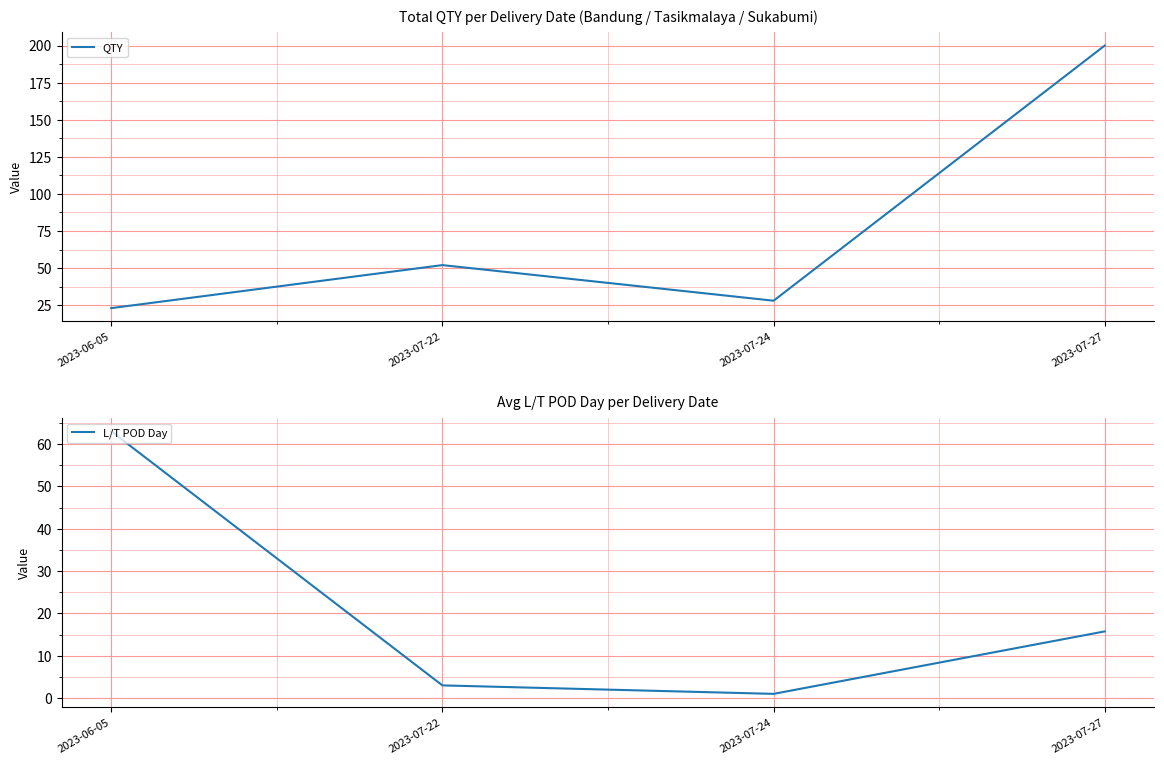

Which series ends up on top after the final intersection of L/T POD Day and QTY?

QTY